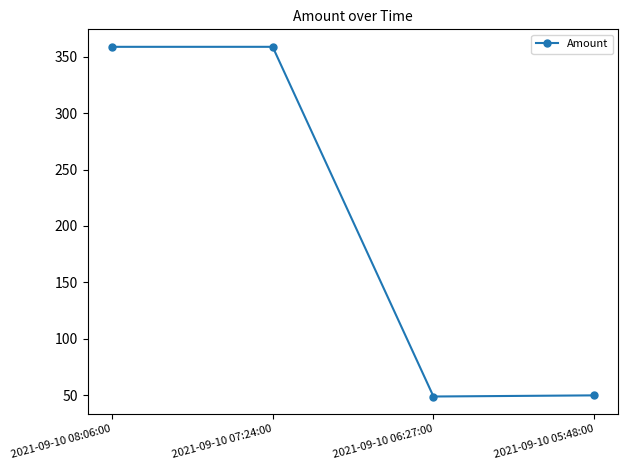

What is the average value?

204.1